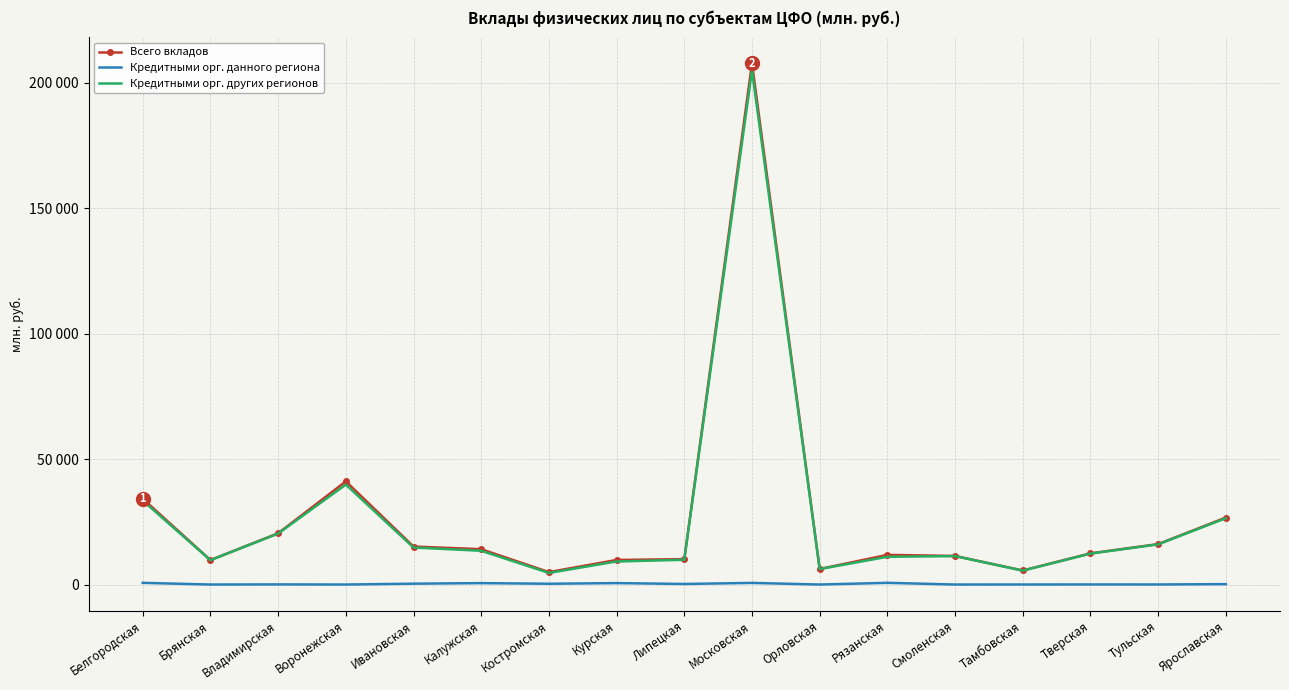

At which category does Всего вкладов reach its first local valley?

Брянская